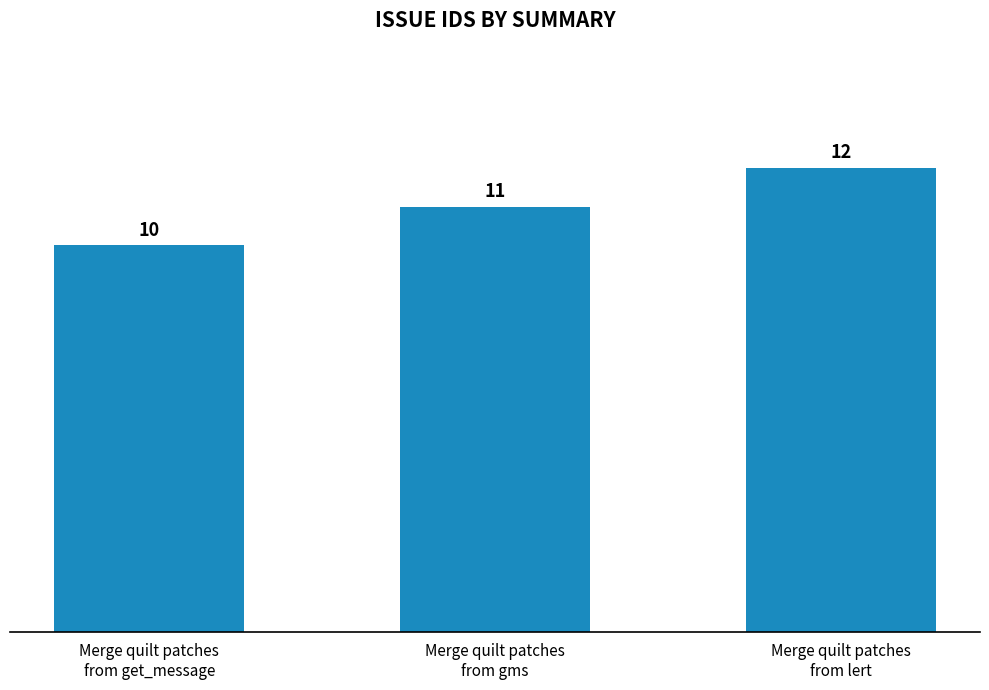

Reading left to right, extract all data points from this chart.

Merge quilt patches
from get_message=10	Merge quilt patches
from gms=11	Merge quilt patches
from lert=12